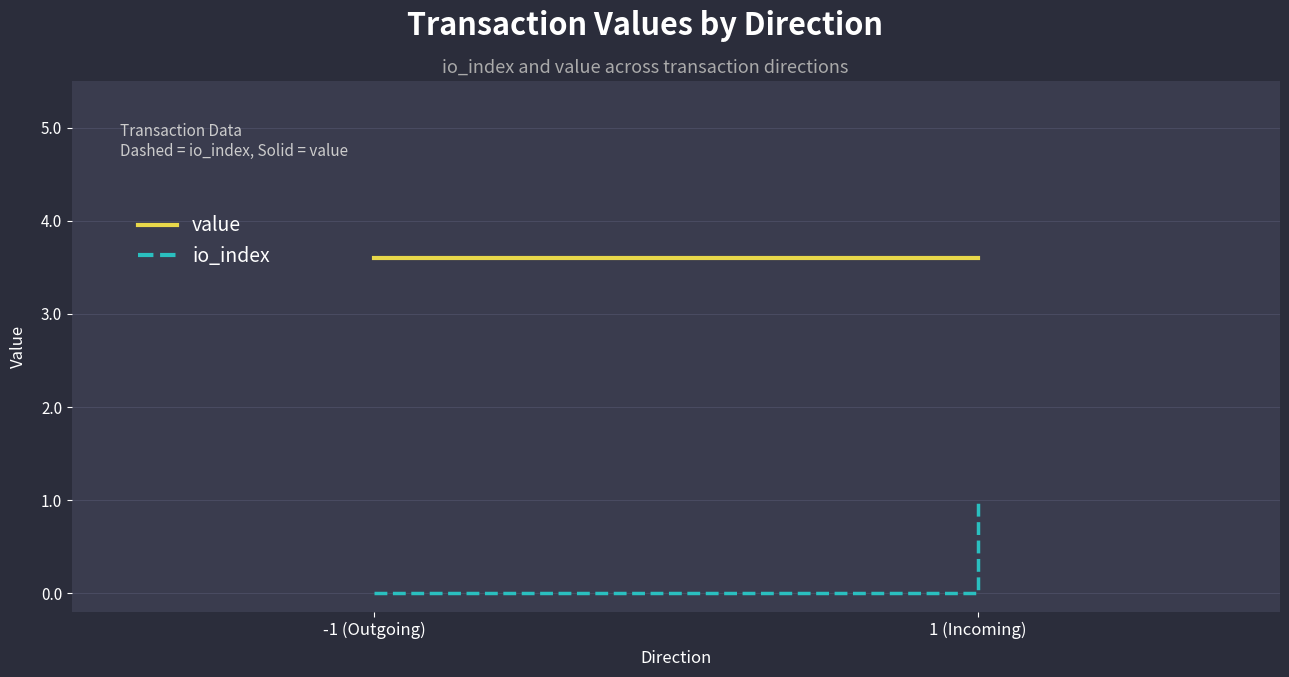

Is the value of value at 1 (Incoming) greater than the value of io_index at 1 (Incoming)?

Yes